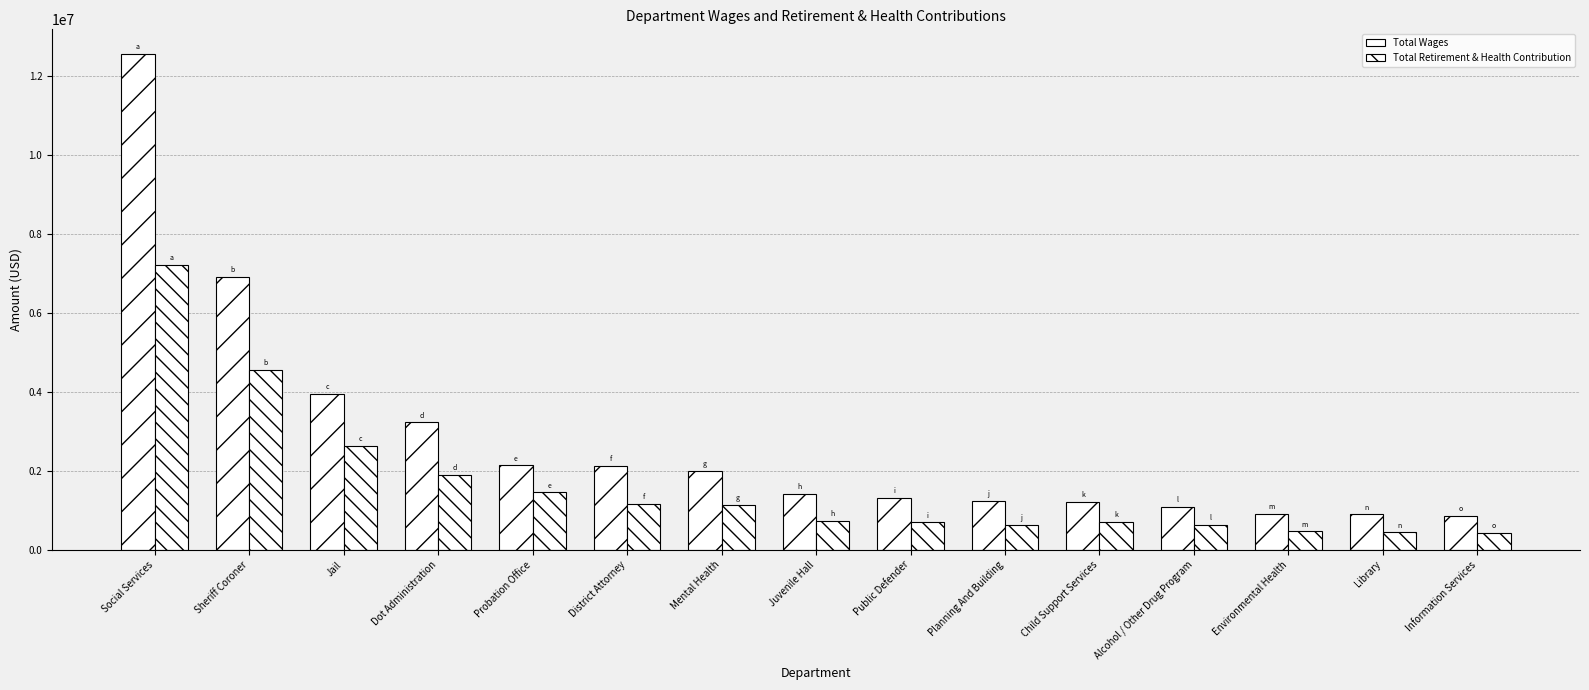

What is the smallest value displayed?

432636